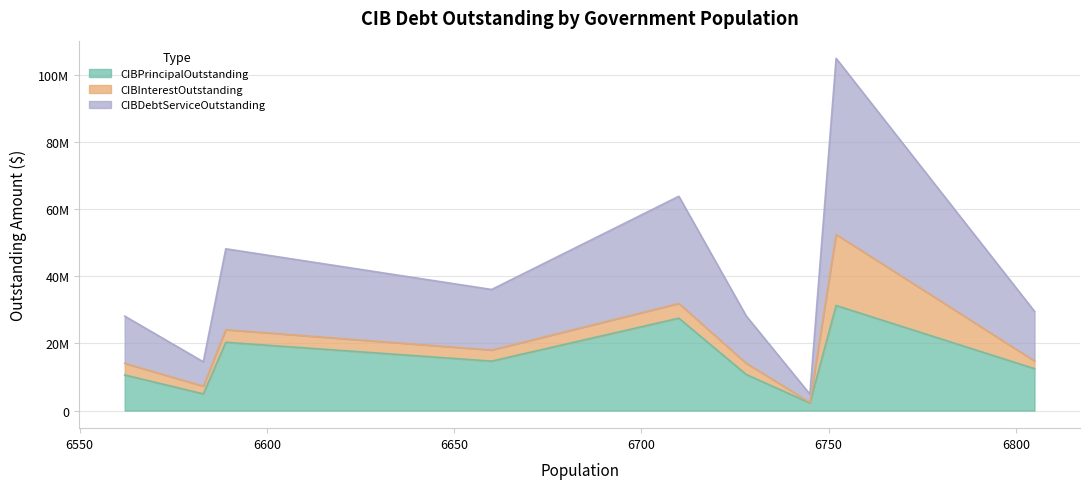

True or false: CIBPrincipalOutstanding and CIBDebtServiceOutstanding cross at least once.

False